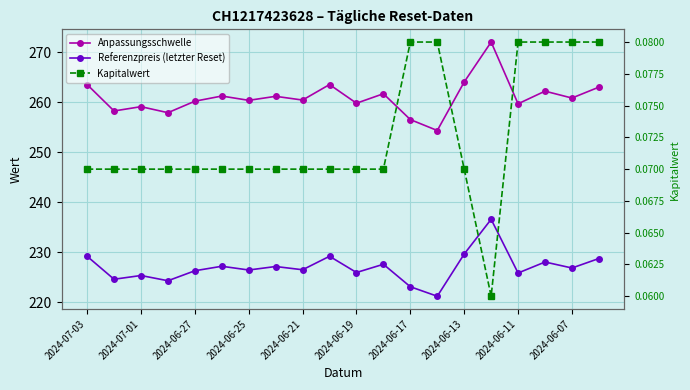

How many values in the Anpassungsschwelle series exceed 260?

13